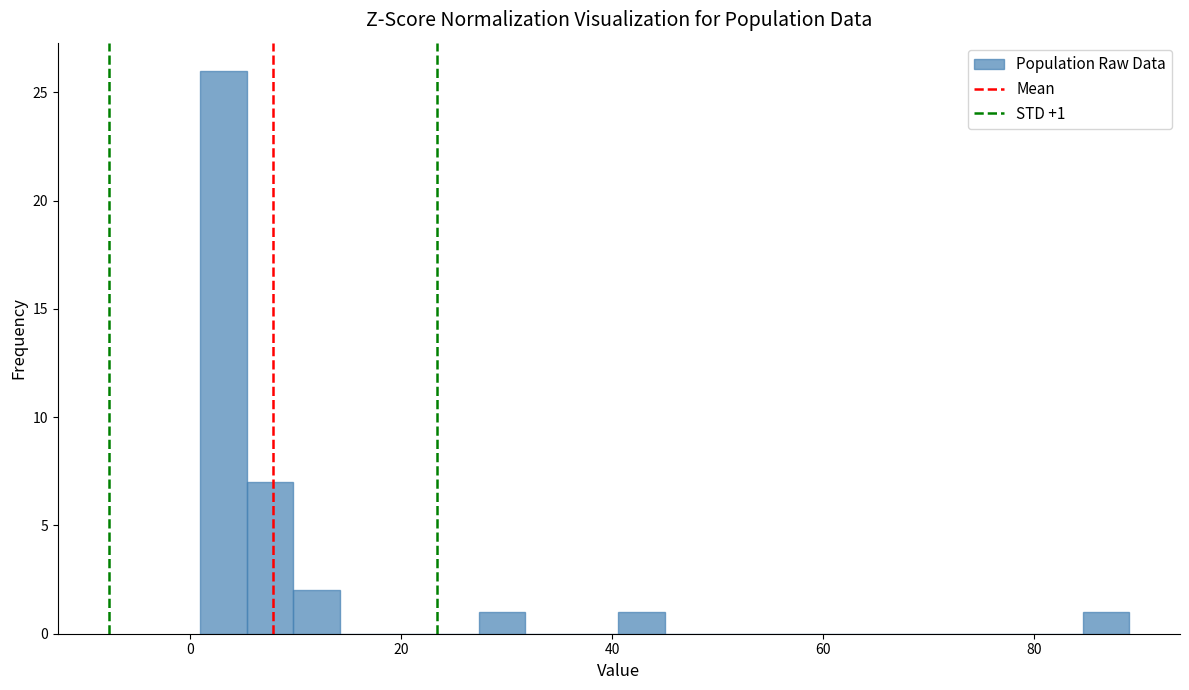

Around what value on the x-axis is the tallest bar? Give the approximate position of its centre, as read against the axis.

4